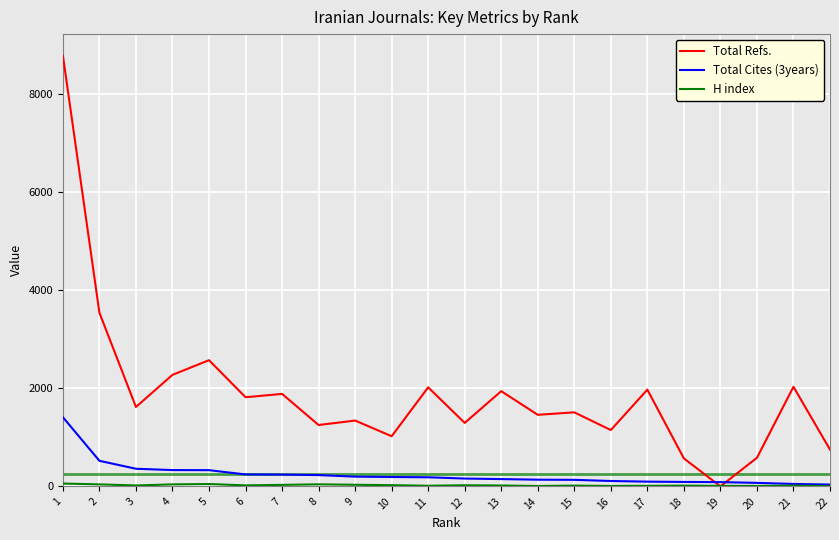

Which series has the largest total across all categories?

Total Refs.